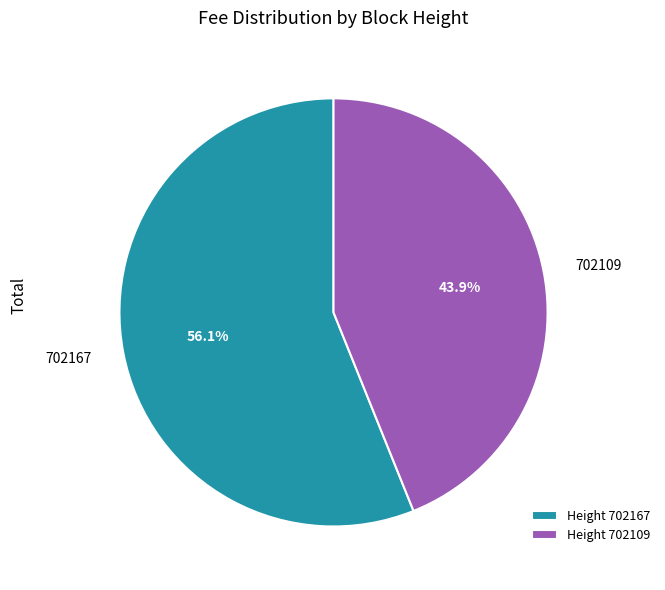

How many segments does this pie chart have?

2